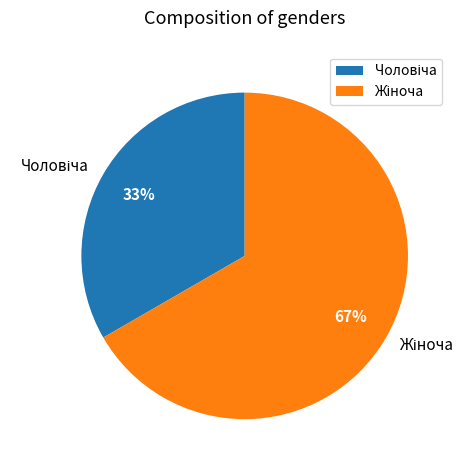

To the nearest percent, what is the average slice percentage?

50%